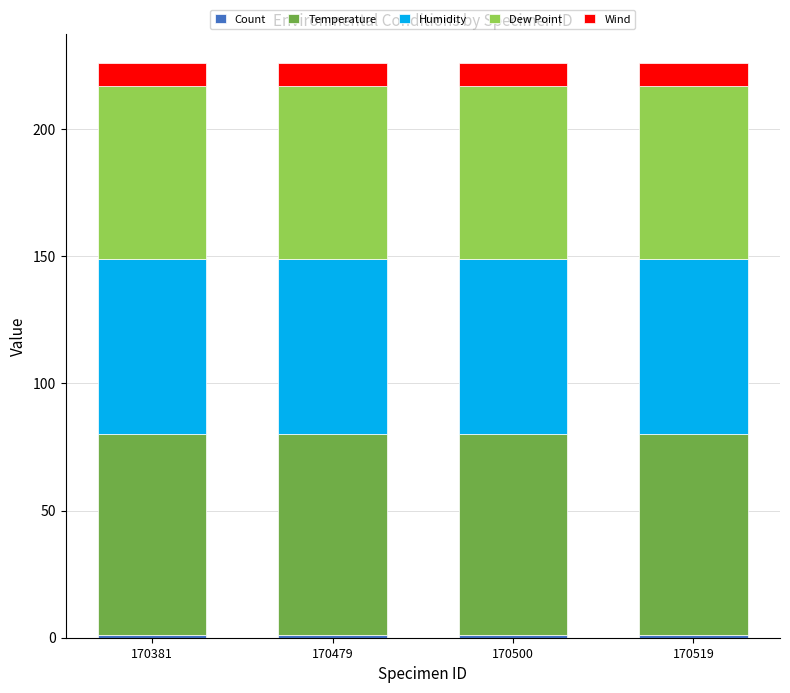

Does the chart contain stacked bars?

Yes